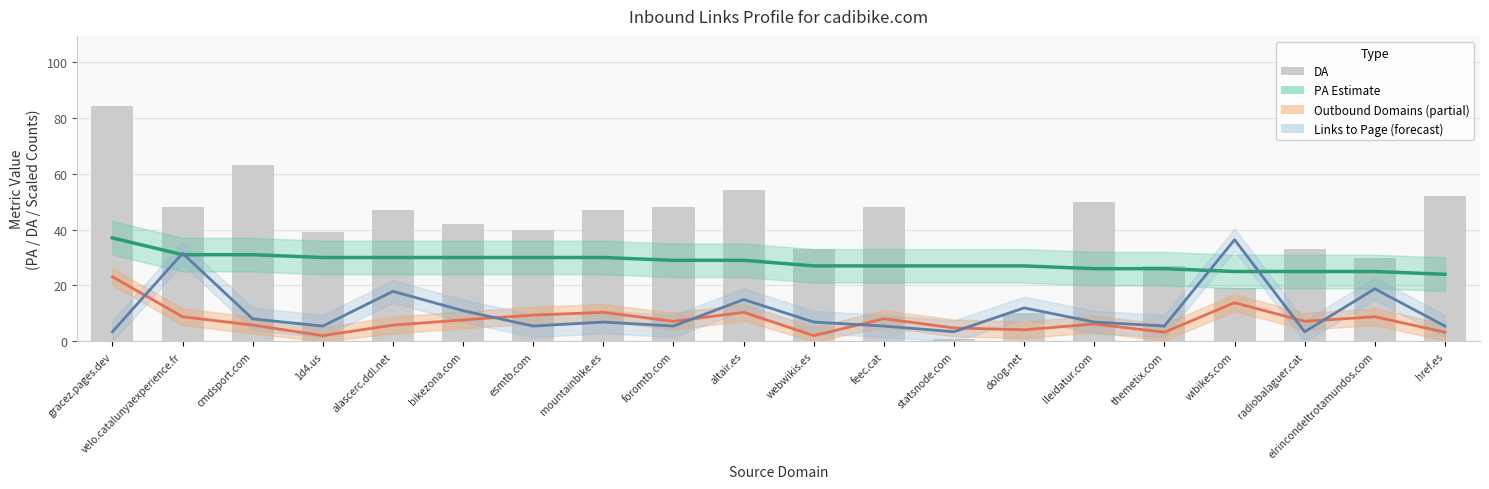

What is the difference between the Links to Page values at elrincondeltrotamundos.com and esmtb.com?

13.3